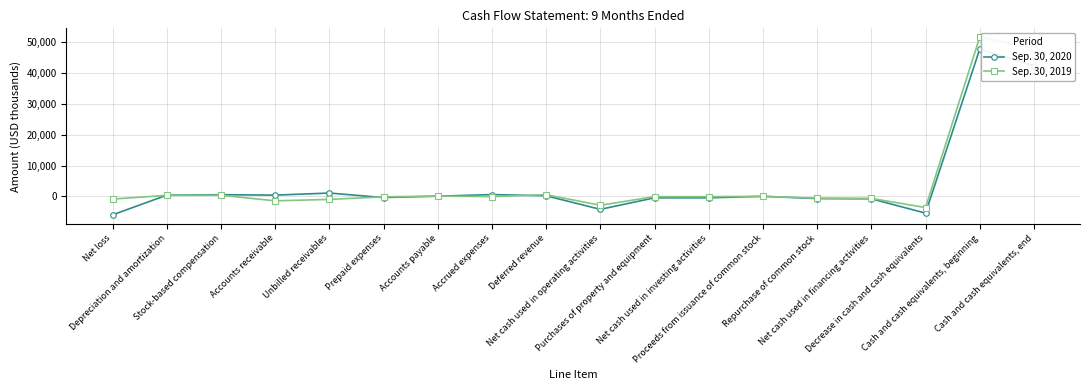

How many categories are shown in the chart?

18